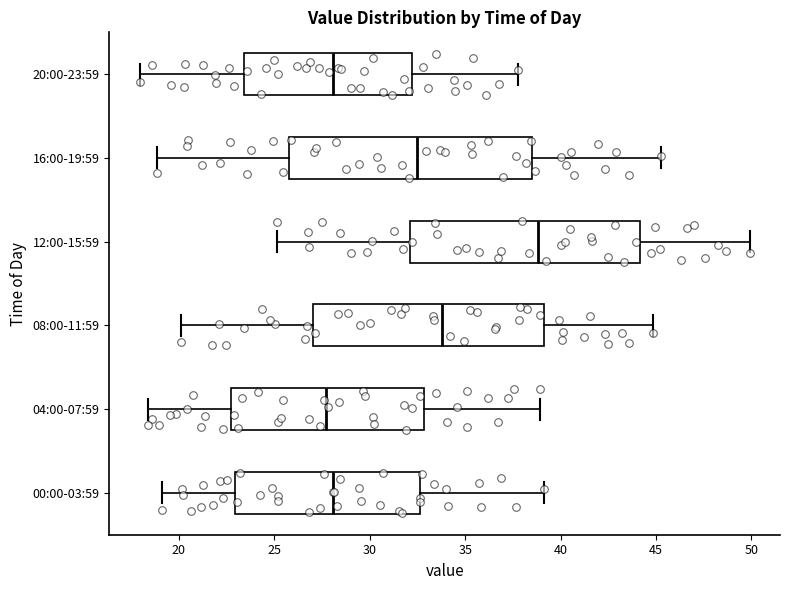

Which box has the furthest to the right median line?

12:00-15:59